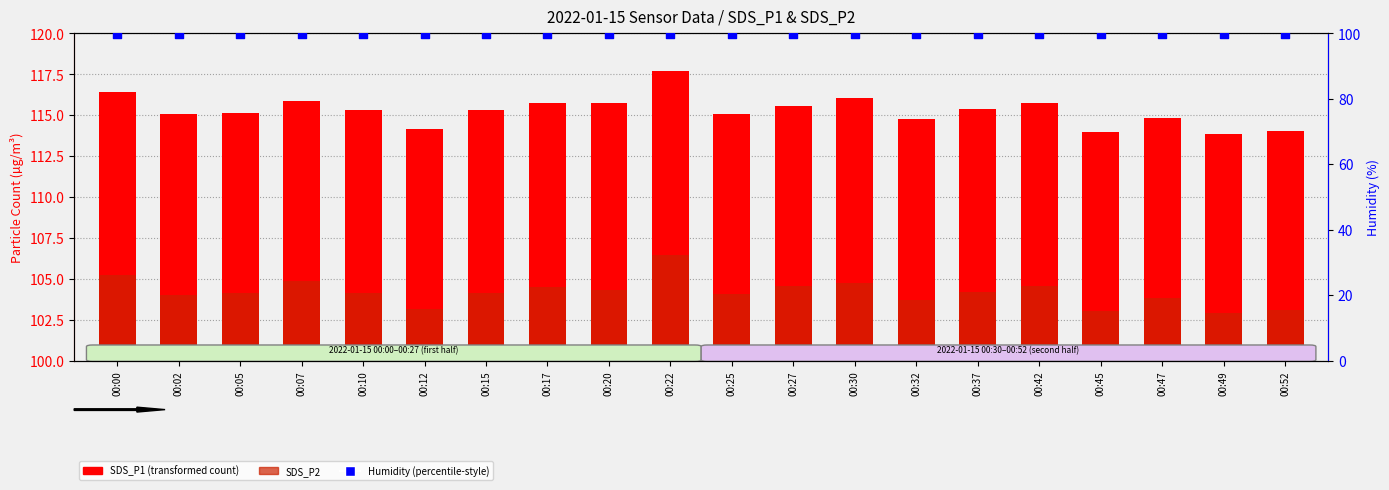

Is the value of SDS_P2 at 00:15 greater than the value of SDS_P1 at 00:30?

No